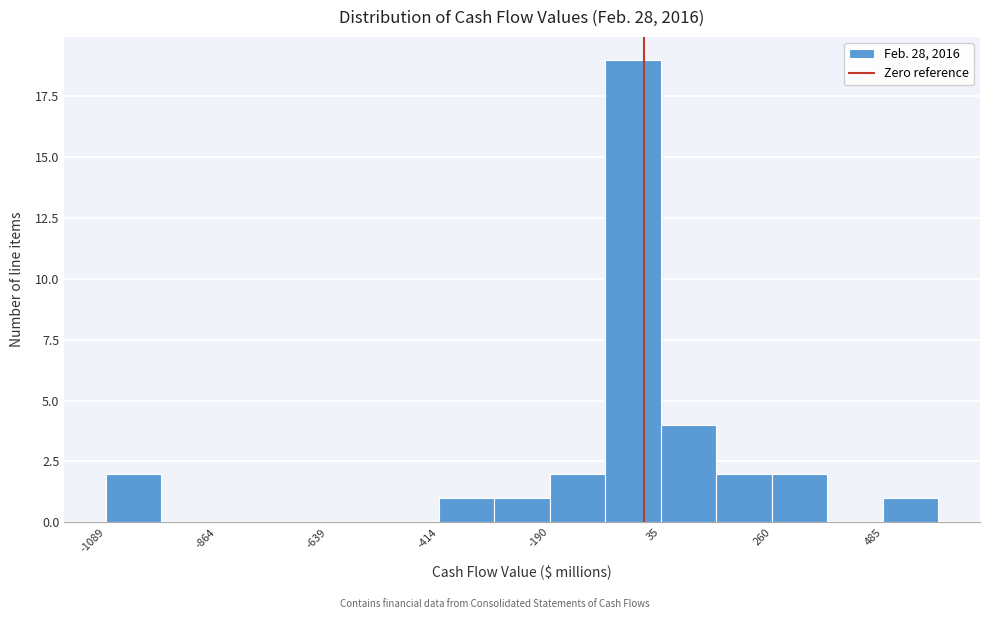

Around what value on the x-axis is the tallest bar? Give the approximate position of its centre, as read against the axis.

0